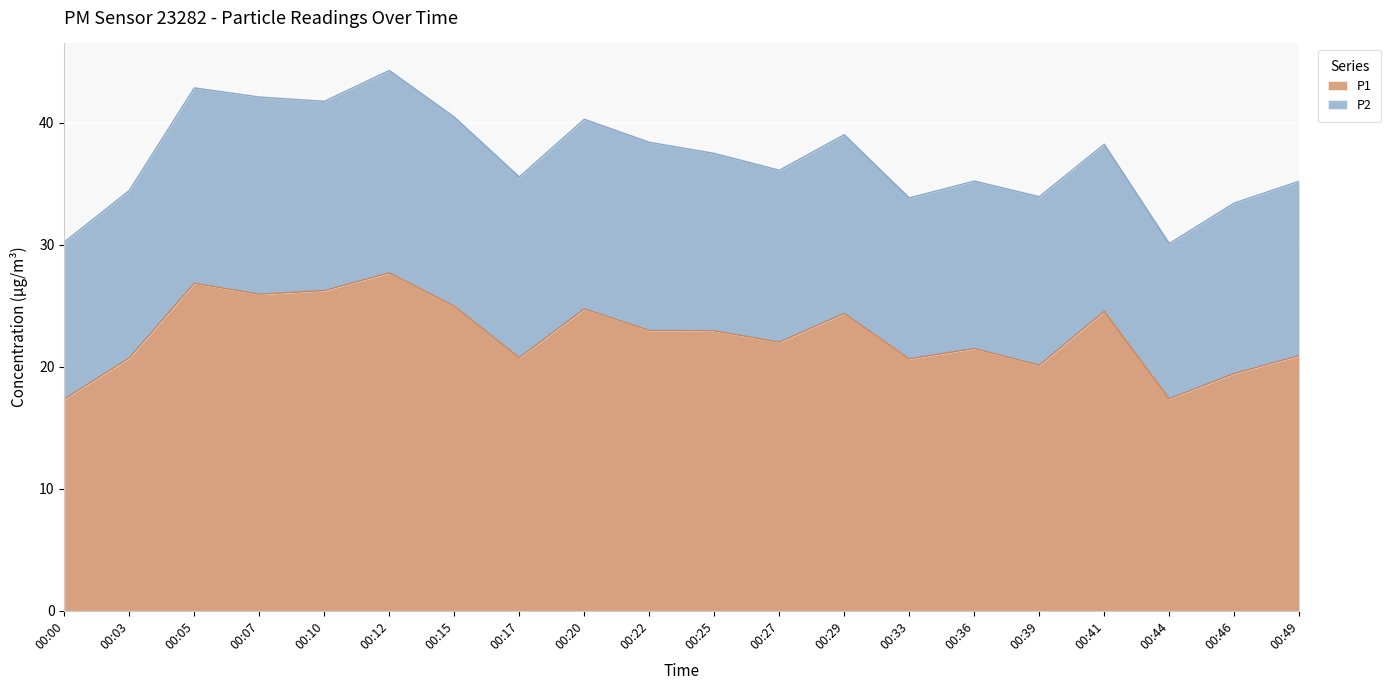

What is the approximate value at 00:05?

26.9